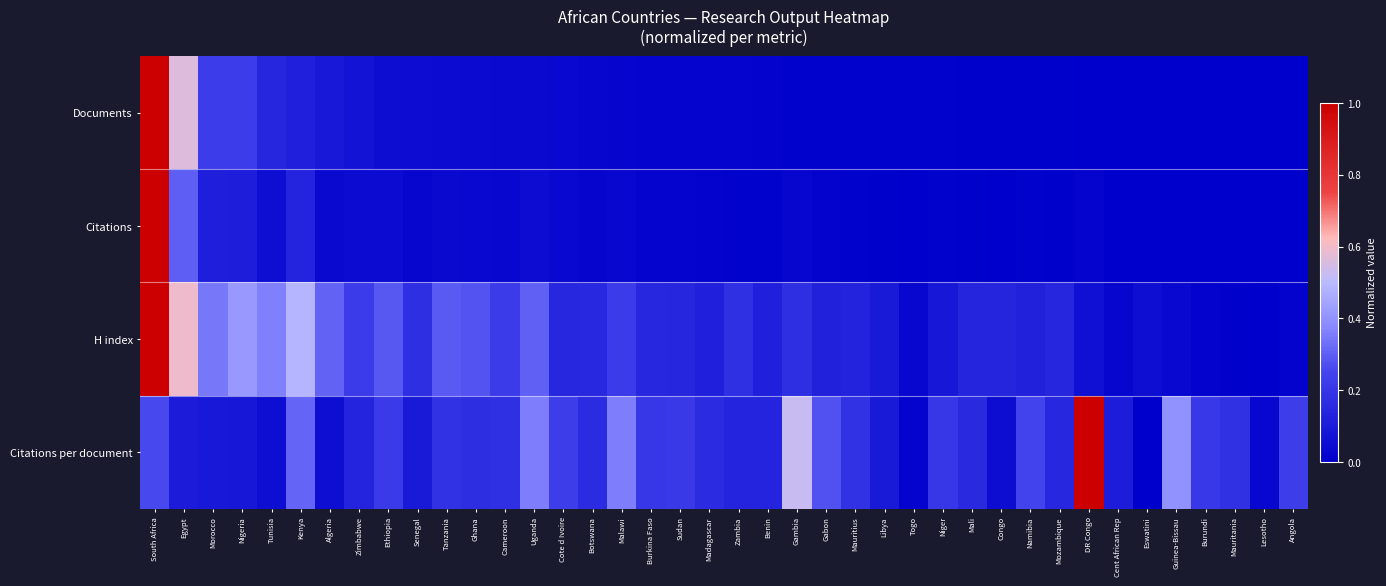

Which series has the largest range (max minus min)?

Citations